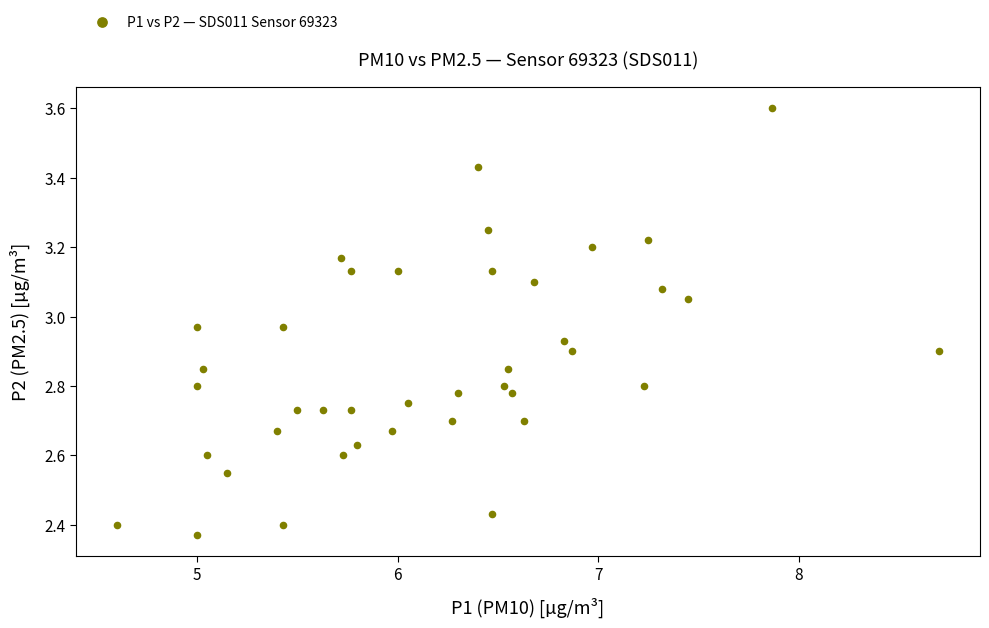

What is the range of X values (max minus min)?

4.1